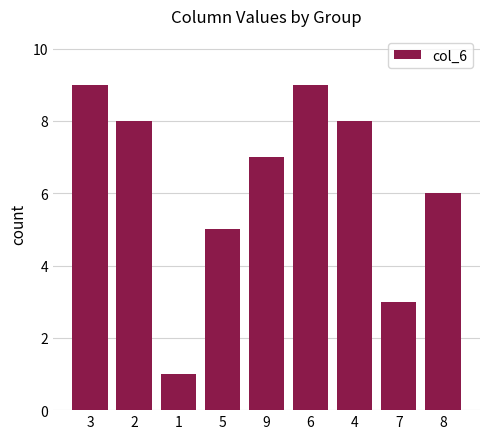

What is the maximum value shown in the chart?

9